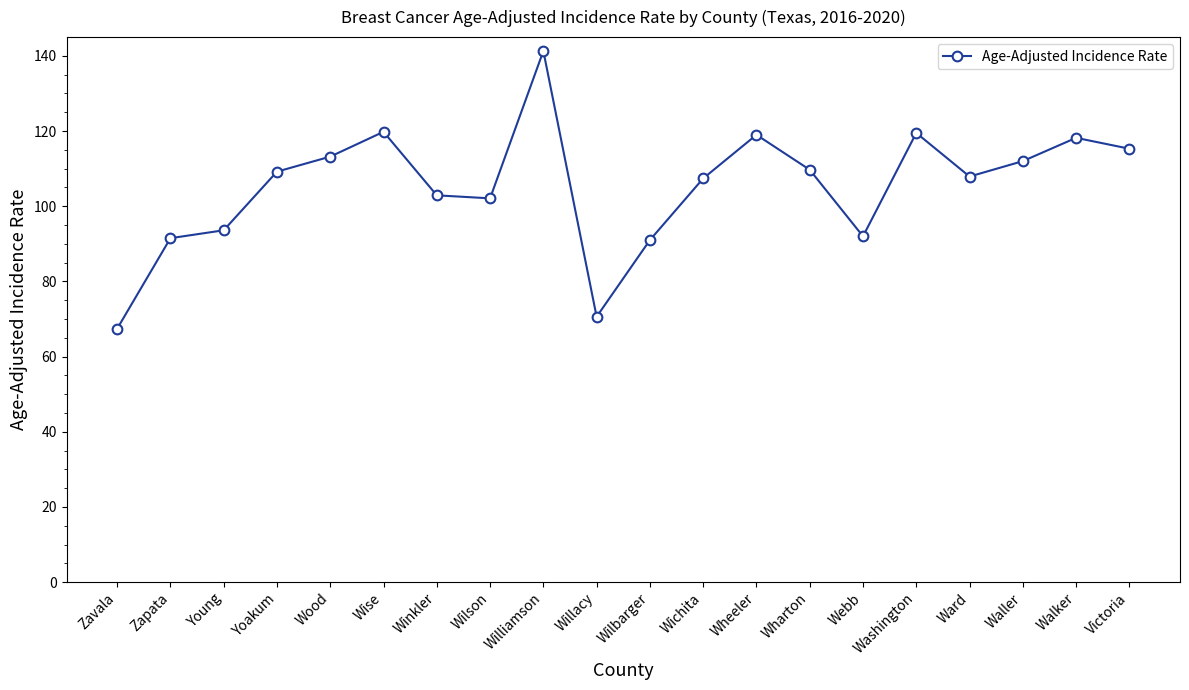

What is the label of the 11th point from the left?

Wilbarger